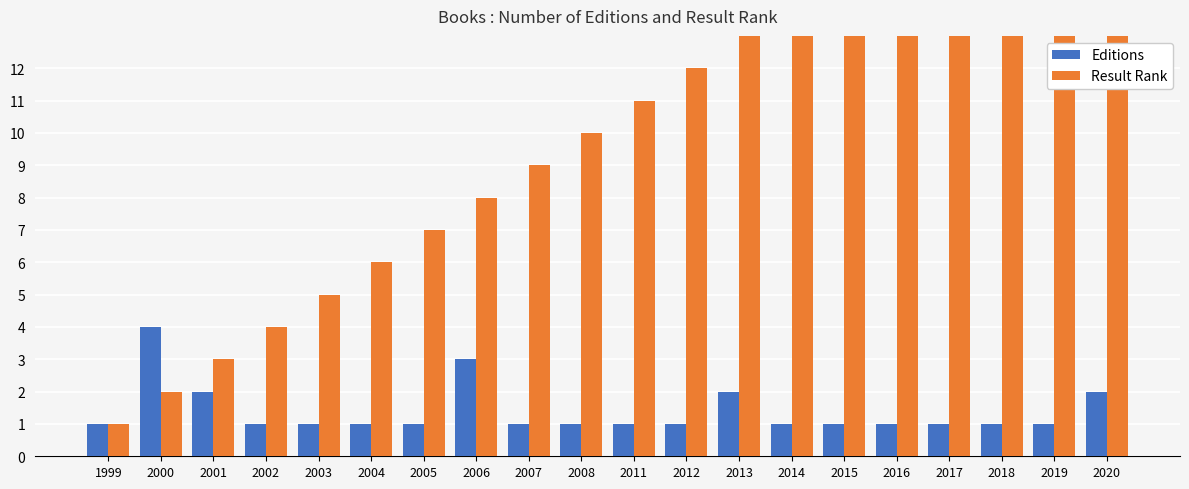

Which series has the widest spread of values?

Result Rank